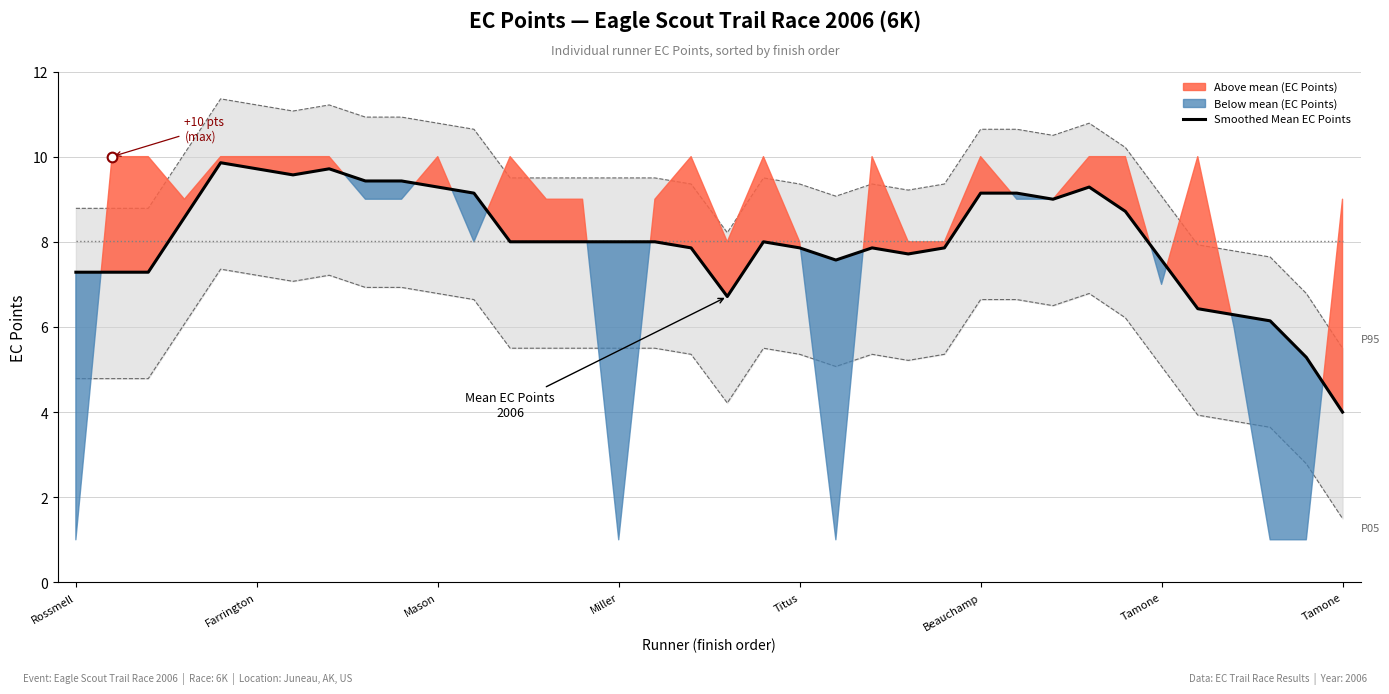

True or false: the data shows 4.4 at Tamone.

False